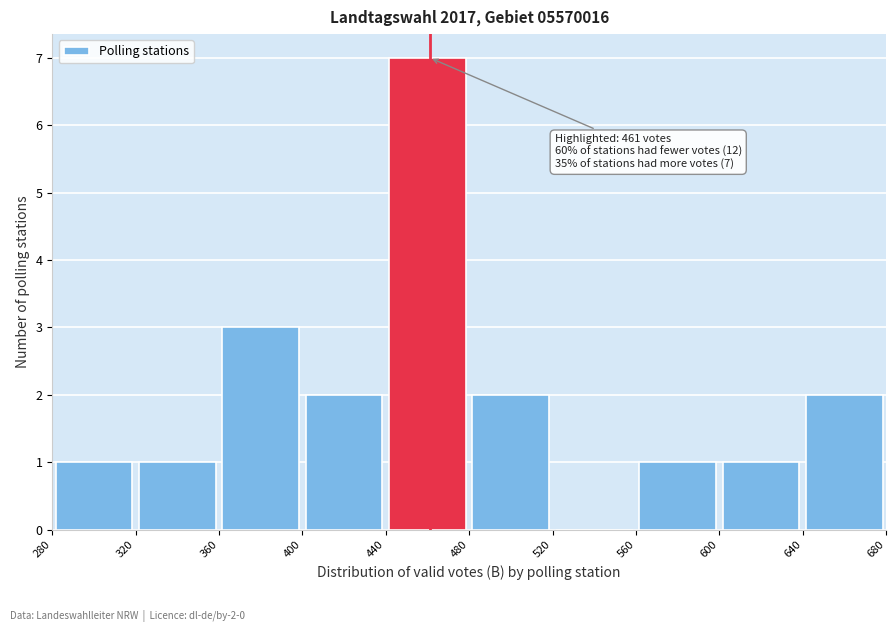

Over which range of the x-axis is the bar tallest?

440 to 480